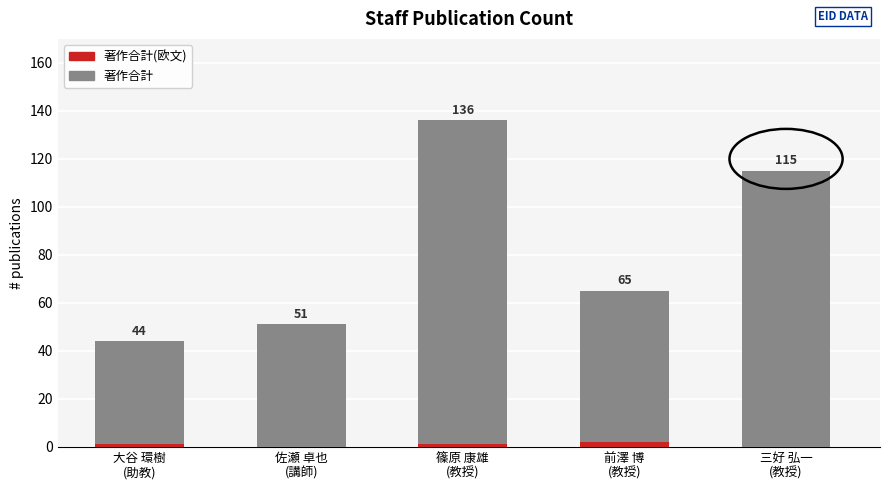

Rank the series by their maximum value, from lowest to highest.

著作合計(欧文), 著作合計